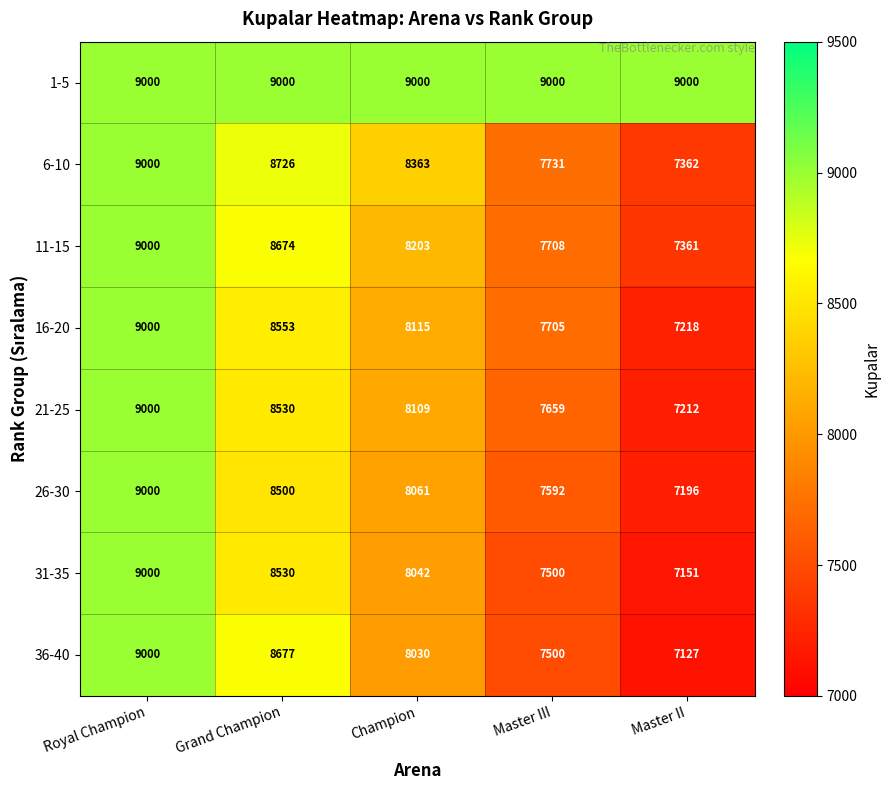

Count the 31-35 values in the range 7500 to 8530.

3